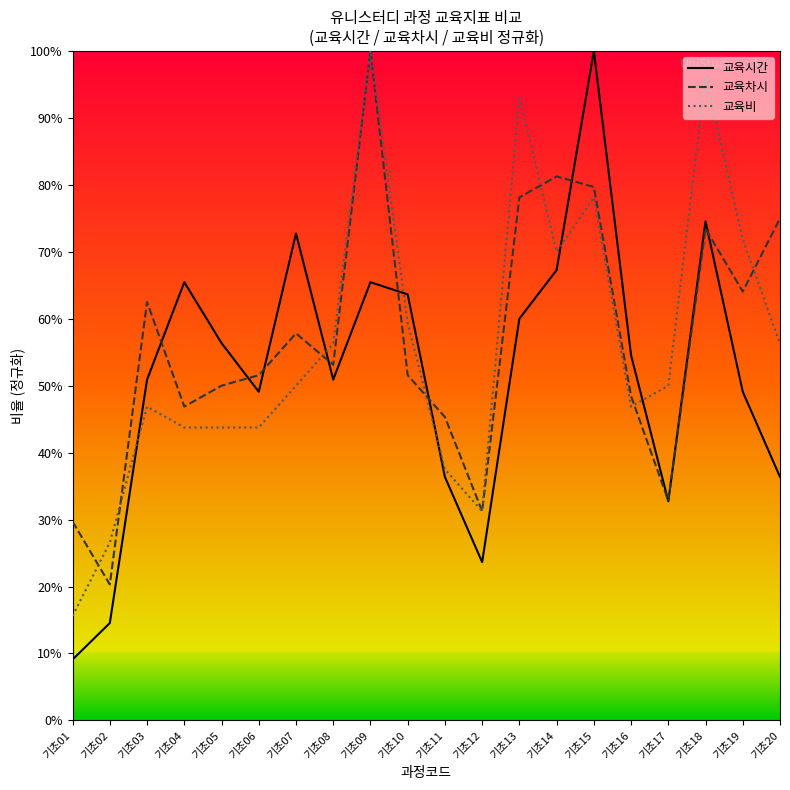

Is it true that 교육차시 equals 81.7 at 기초07?

False